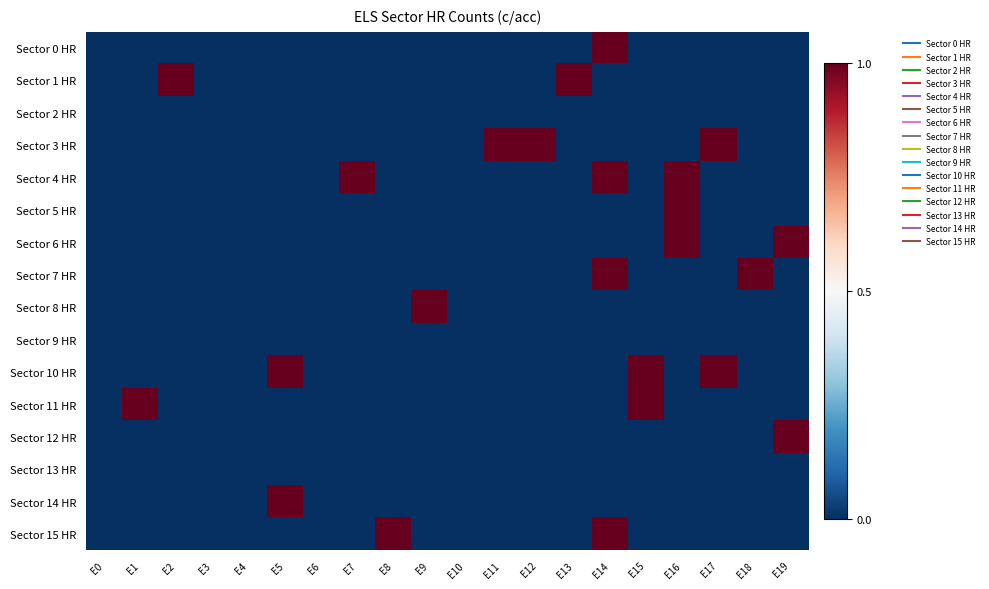

Reading left to right, transcribe all the data shown in this chart.

Sector 0 HR: E0=0	E1=0	E2=0	E3=0	E4=0	E5=0	E6=0	E7=0	E8=0	E9=0	E10=0	E11=0	E12=0	E13=0	E14=1	E15=0	E16=0	E17=0	E18=0	E19=0
Sector 1 HR: E0=0	E1=0	E2=1	E3=0	E4=0	E5=0	E6=0	E7=0	E8=0	E9=0	E10=0	E11=0	E12=0	E13=1	E14=0	E15=0	E16=0	E17=0	E18=0	E19=0
Sector 2 HR: E0=0	E1=0	E2=0	E3=0	E4=0	E5=0	E6=0	E7=0	E8=0	E9=0	E10=0	E11=0	E12=0	E13=0	E14=0	E15=0	E16=0	E17=0	E18=0	E19=0
Sector 3 HR: E0=0	E1=0	E2=0	E3=0	E4=0	E5=0	E6=0	E7=0	E8=0	E9=0	E10=0	E11=1	E12=1	E13=0	E14=0	E15=0	E16=0	E17=1	E18=0	E19=0
Sector 4 HR: E0=0	E1=0	E2=0	E3=0	E4=0	E5=0	E6=0	E7=1	E8=0	E9=0	E10=0	E11=0	E12=0	E13=0	E14=1	E15=0	E16=1	E17=0	E18=0	E19=0
Sector 5 HR: E0=0	E1=0	E2=0	E3=0	E4=0	E5=0	E6=0	E7=0	E8=0	E9=0	E10=0	E11=0	E12=0	E13=0	E14=0	E15=0	E16=1	E17=0	E18=0	E19=0
Sector 6 HR: E0=0	E1=0	E2=0	E3=0	E4=0	E5=0	E6=0	E7=0	E8=0	E9=0	E10=0	E11=0	E12=0	E13=0	E14=0	E15=0	E16=1	E17=0	E18=0	E19=1
Sector 7 HR: E0=0	E1=0	E2=0	E3=0	E4=0	E5=0	E6=0	E7=0	E8=0	E9=0	E10=0	E11=0	E12=0	E13=0	E14=1	E15=0	E16=0	E17=0	E18=1	E19=0
Sector 8 HR: E0=0	E1=0	E2=0	E3=0	E4=0	E5=0	E6=0	E7=0	E8=0	E9=1	E10=0	E11=0	E12=0	E13=0	E14=0	E15=0	E16=0	E17=0	E18=0	E19=0
Sector 9 HR: E0=0	E1=0	E2=0	E3=0	E4=0	E5=0	E6=0	E7=0	E8=0	E9=0	E10=0	E11=0	E12=0	E13=0	E14=0	E15=0	E16=0	E17=0	E18=0	E19=0
Sector 10 HR: E0=0	E1=0	E2=0	E3=0	E4=0	E5=1	E6=0	E7=0	E8=0	E9=0	E10=0	E11=0	E12=0	E13=0	E14=0	E15=1	E16=0	E17=1	E18=0	E19=0
Sector 11 HR: E0=0	E1=1	E2=0	E3=0	E4=0	E5=0	E6=0	E7=0	E8=0	E9=0	E10=0	E11=0	E12=0	E13=0	E14=0	E15=1	E16=0	E17=0	E18=0	E19=0
Sector 12 HR: E0=0	E1=0	E2=0	E3=0	E4=0	E5=0	E6=0	E7=0	E8=0	E9=0	E10=0	E11=0	E12=0	E13=0	E14=0	E15=0	E16=0	E17=0	E18=0	E19=1
Sector 13 HR: E0=0	E1=0	E2=0	E3=0	E4=0	E5=0	E6=0	E7=0	E8=0	E9=0	E10=0	E11=0	E12=0	E13=0	E14=0	E15=0	E16=0	E17=0	E18=0	E19=0
Sector 14 HR: E0=0	E1=0	E2=0	E3=0	E4=0	E5=1	E6=0	E7=0	E8=0	E9=0	E10=0	E11=0	E12=0	E13=0	E14=0	E15=0	E16=0	E17=0	E18=0	E19=0
Sector 15 HR: E0=0	E1=0	E2=0	E3=0	E4=0	E5=0	E6=0	E7=0	E8=1	E9=0	E10=0	E11=0	E12=0	E13=0	E14=1	E15=0	E16=0	E17=0	E18=0	E19=0